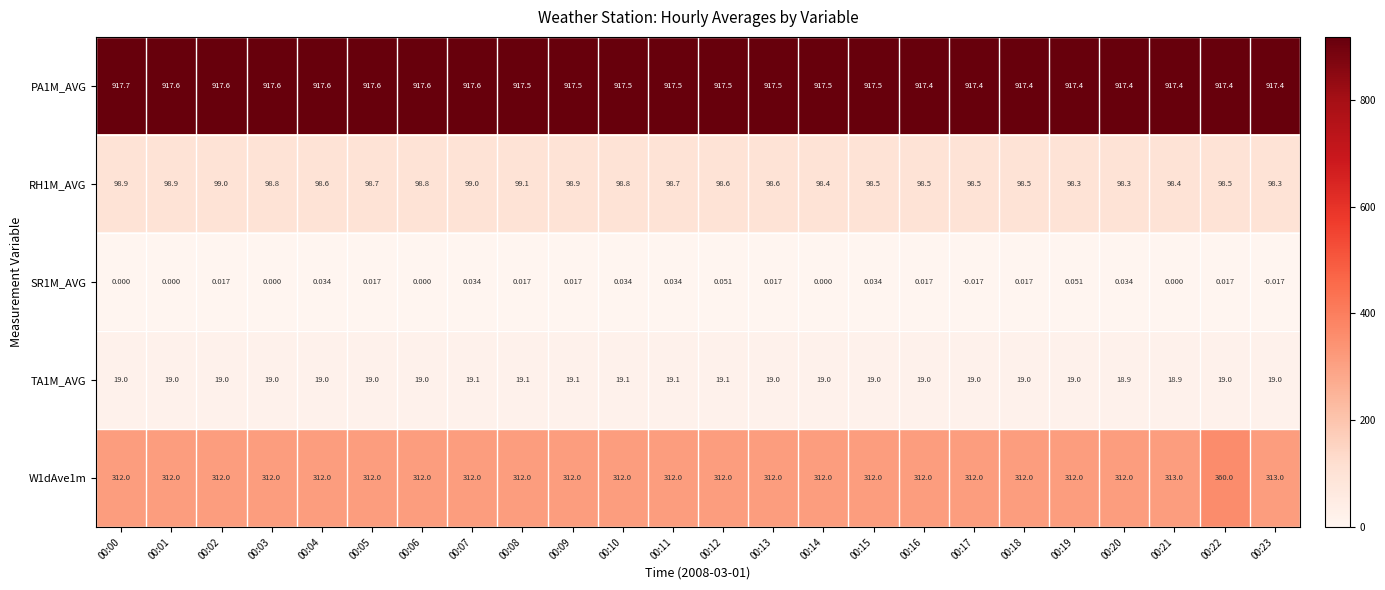

Which series has the largest range (max minus min)?

W1dAve1m